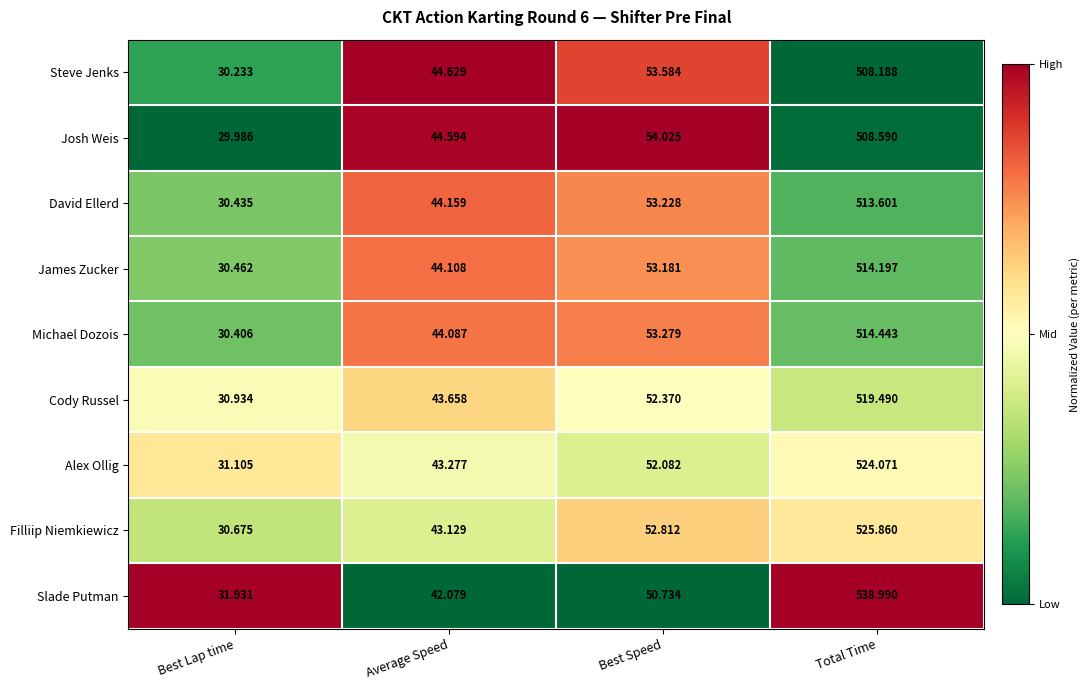

Which series changed the most between Average Speed and Best Speed?

Filliip Niemkiewicz